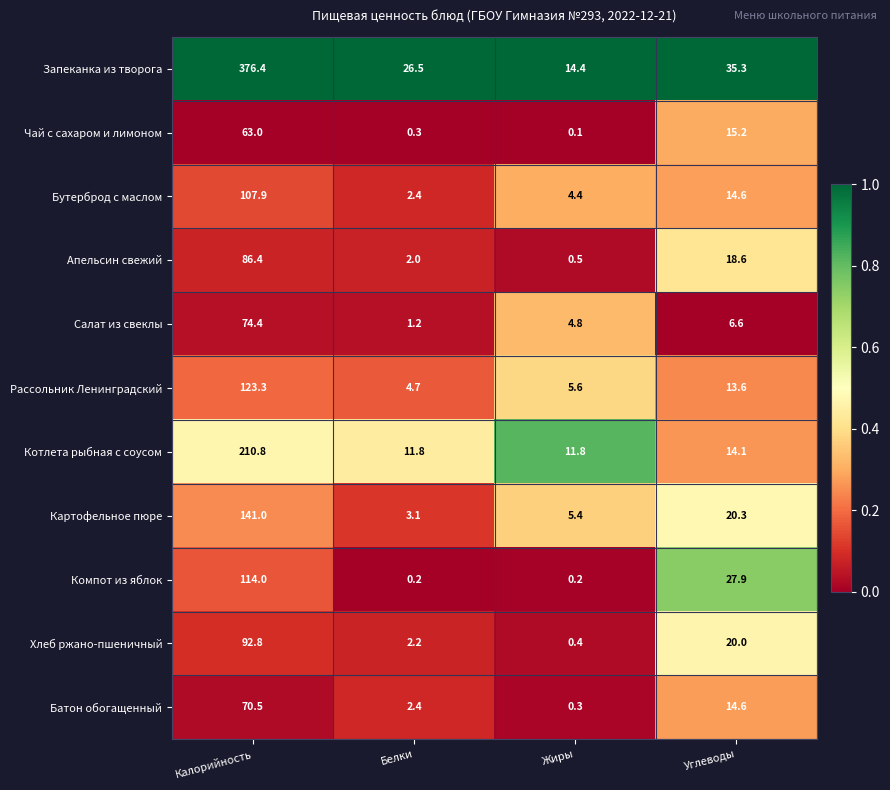

What is the highest value of the Запеканка из творога series?

376.4